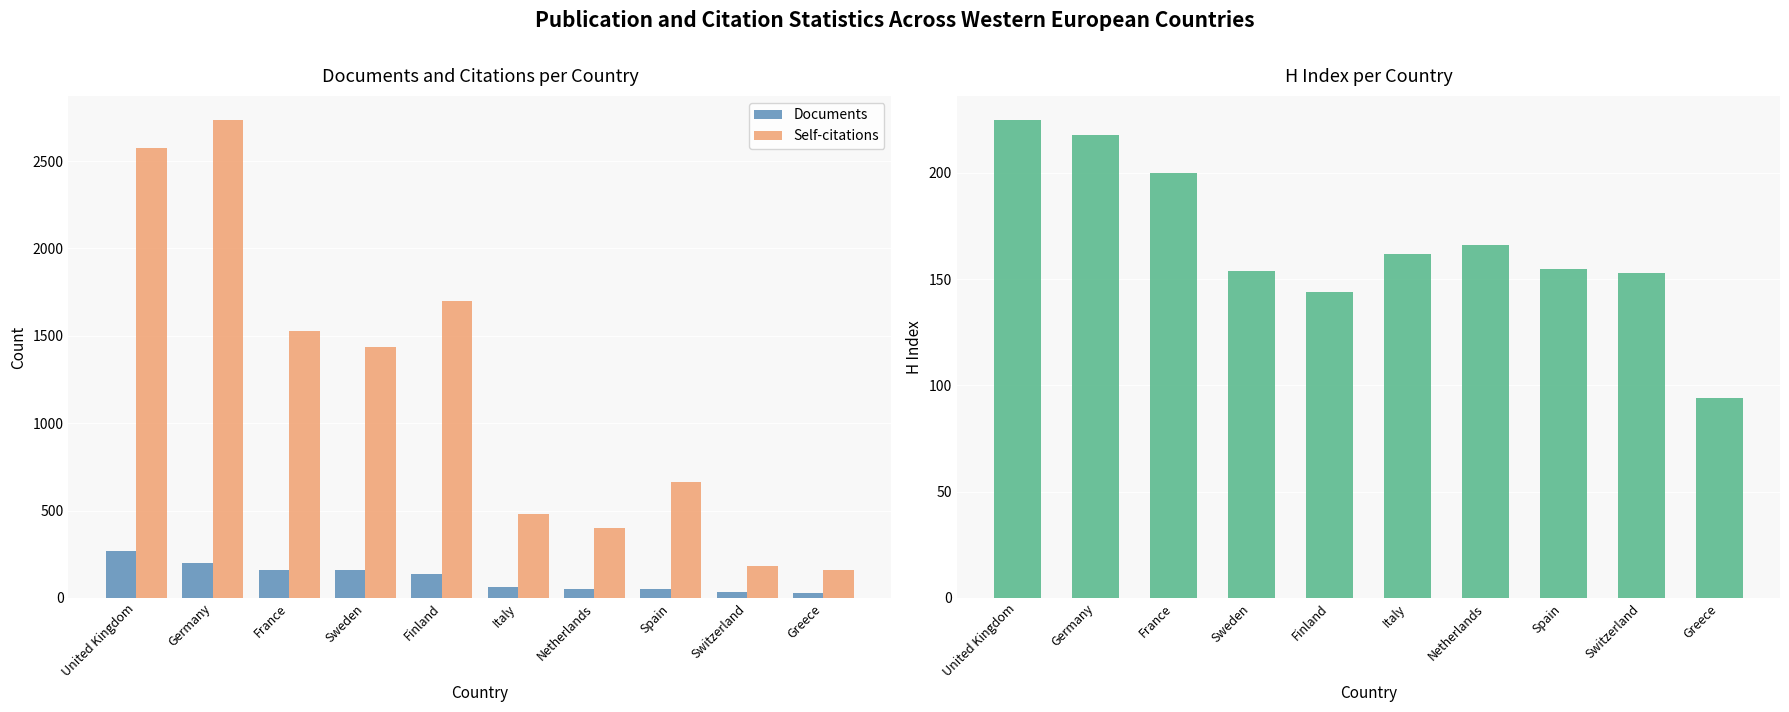

What position from the left is Greece?

10